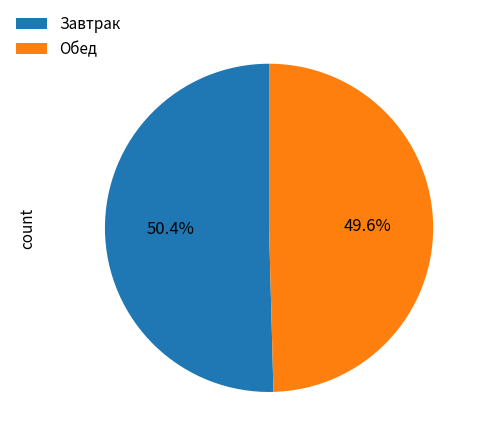

How many slices are in this pie chart?

2